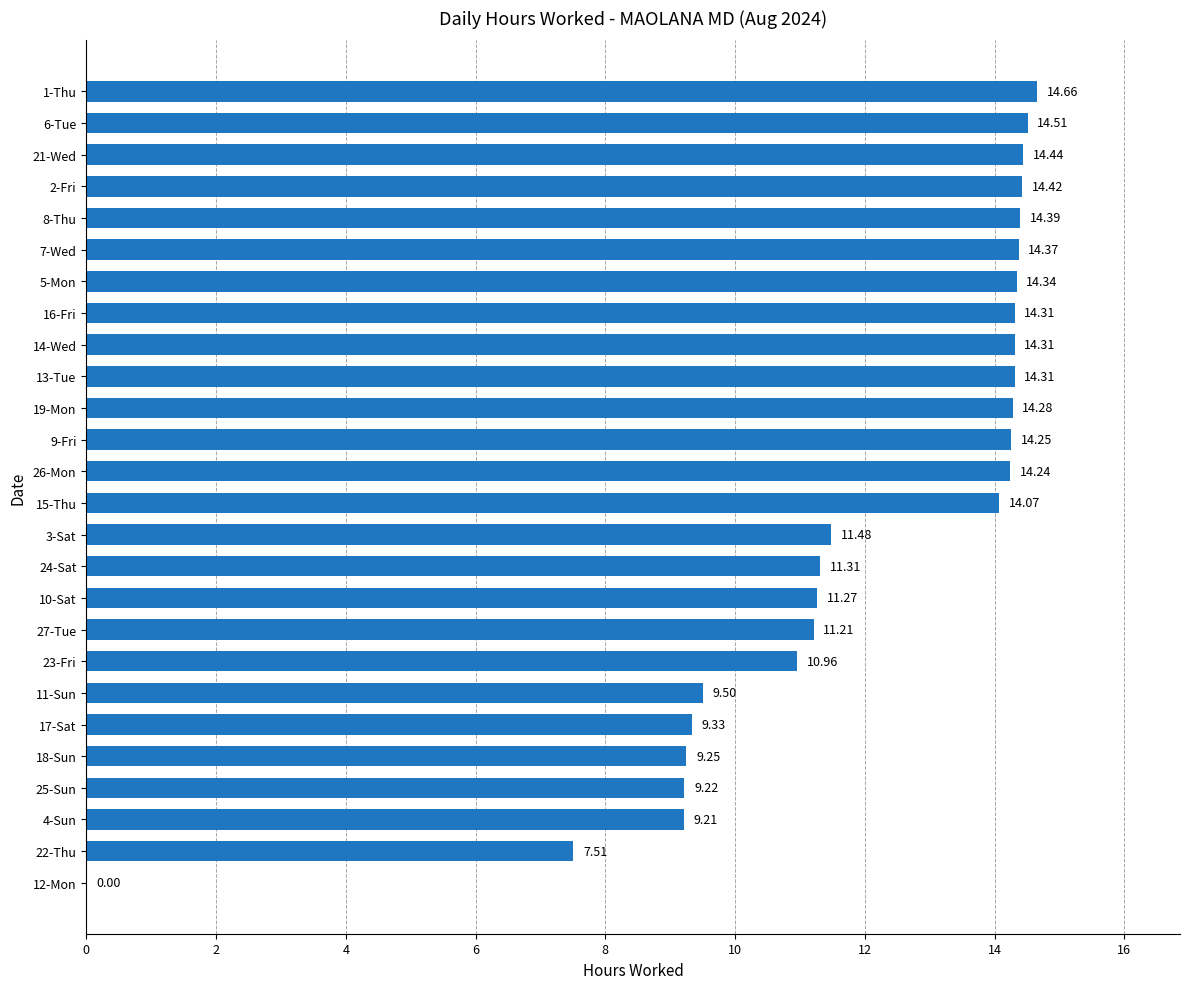

What is the change in value from 24-Sat to 15-Thu?

+2.8